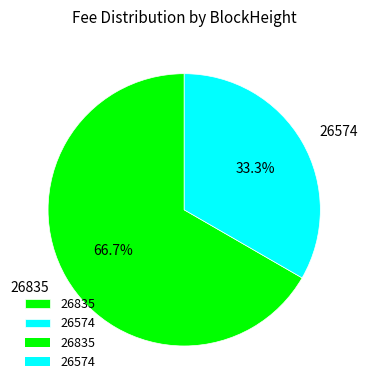

The 26574 slice represents 33% of the pie. True or false?

True